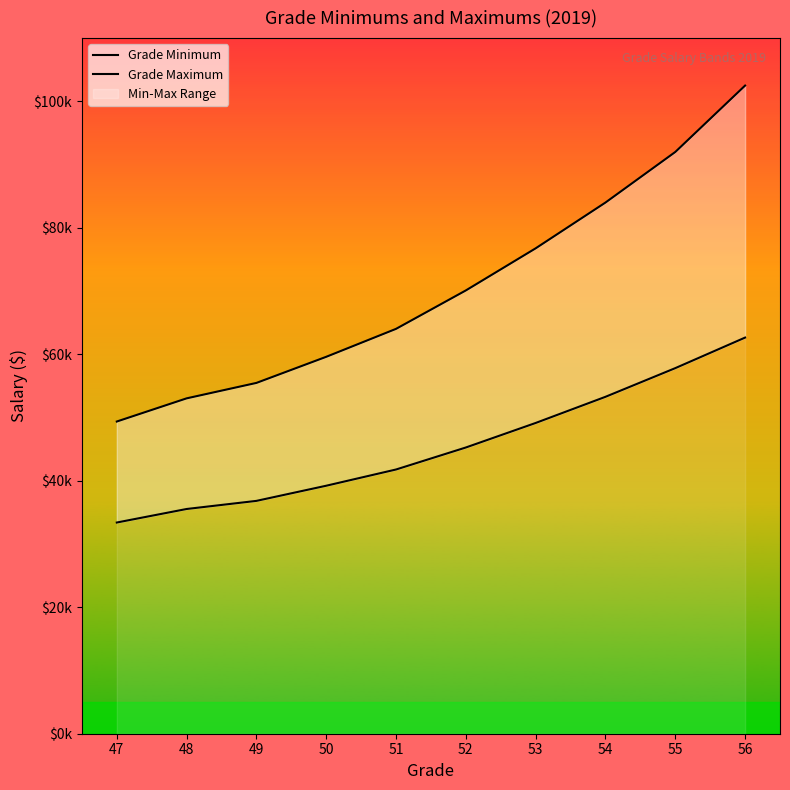

Rank the series by their average value, from highest to lowest.

Grade Maximum, Grade Minimum